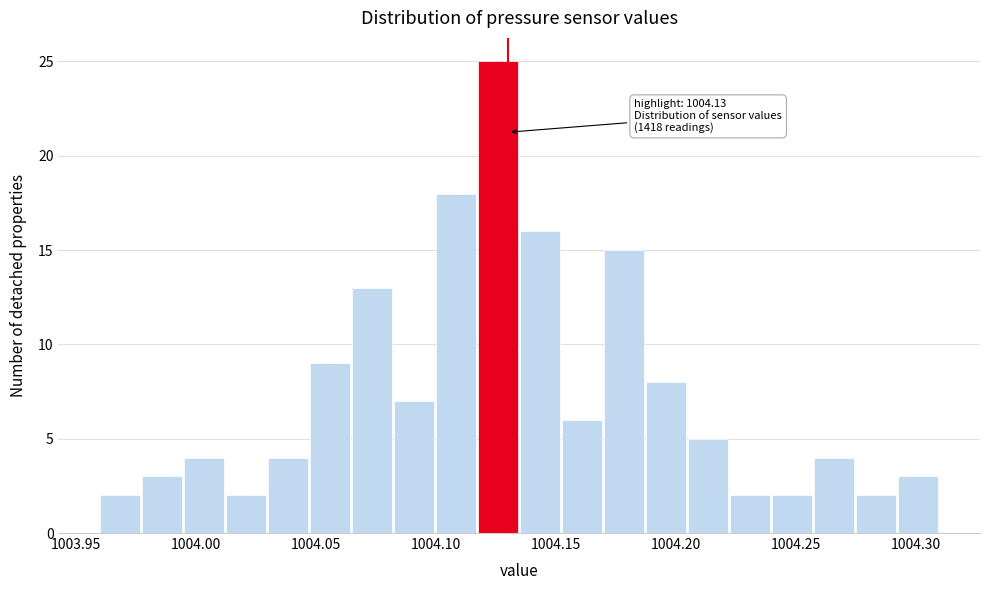

Read against the x-axis, roughly where is the centre of the tallest bar?

1004.125